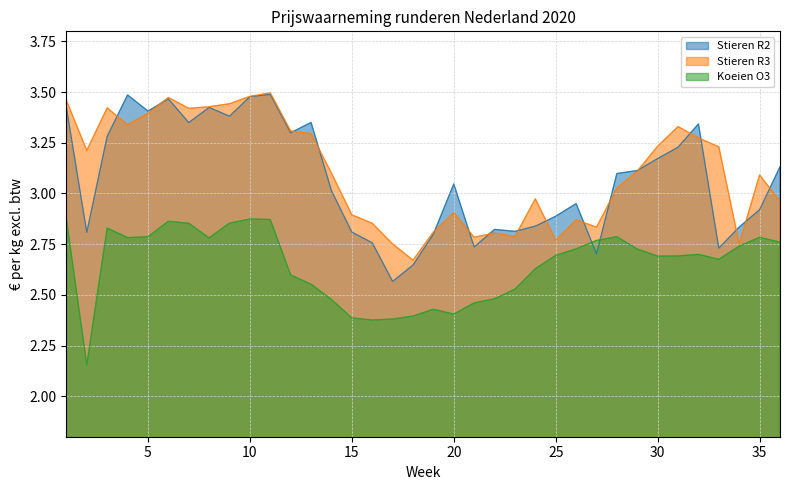

What are all the series names shown in the legend?

Stieren R2, Stieren R3, Koeien O3